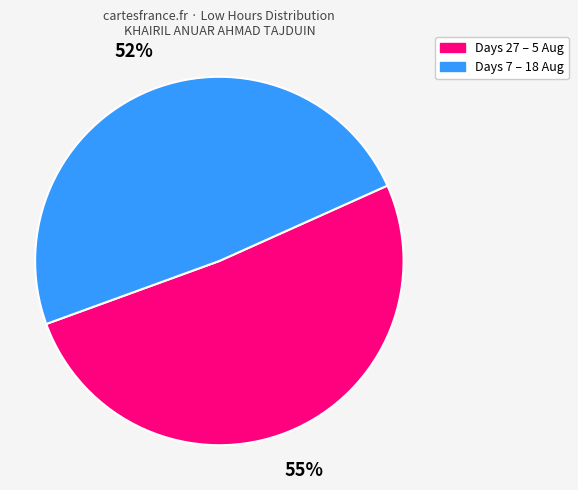

To the nearest percent, what is the difference between the largest and smallest slice percentages?

3%